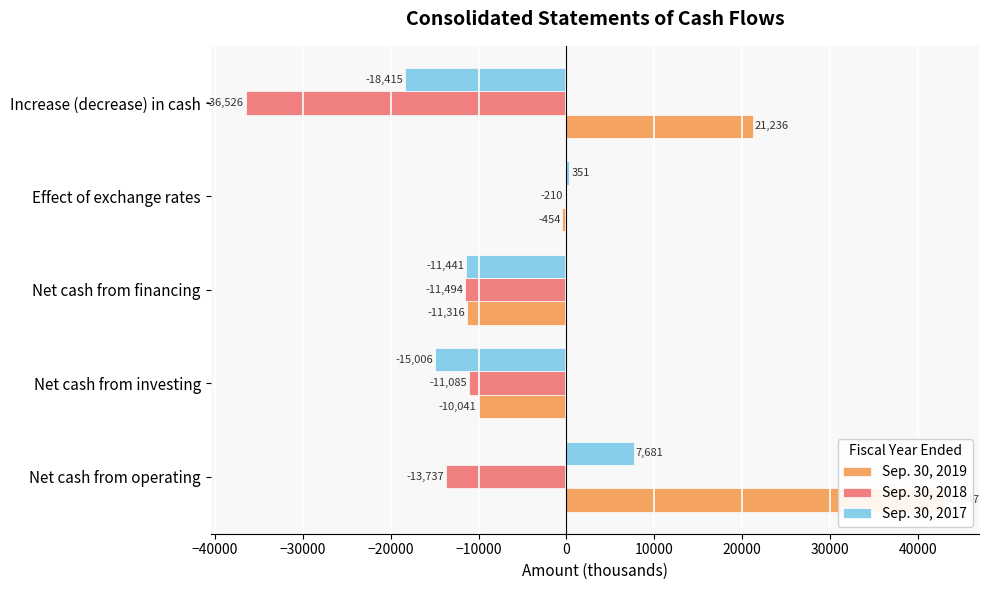

What is the difference between the maximum and minimum values in the Sep. 30, 2018 series?

36316